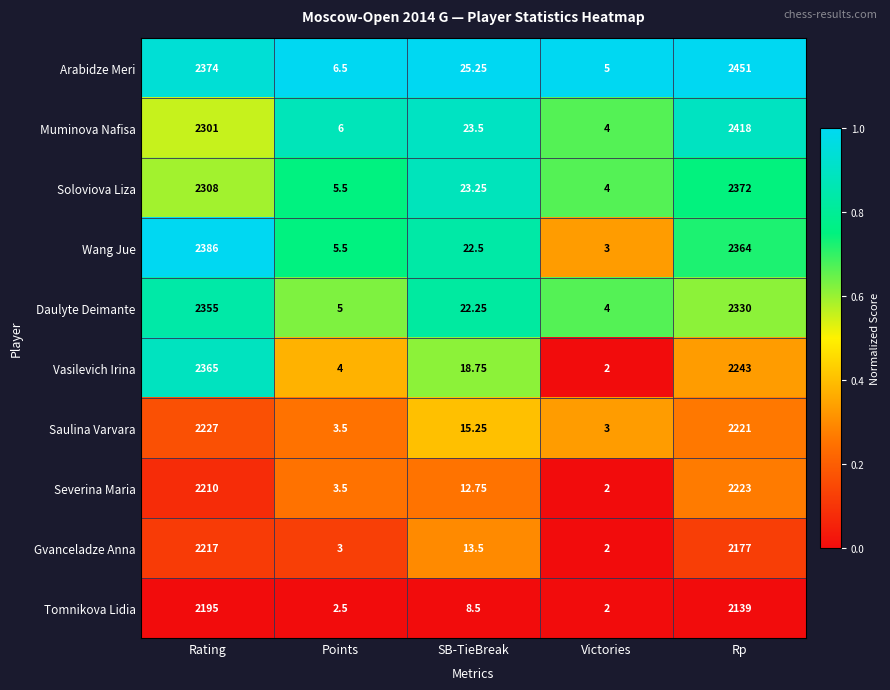

At which label does Tomnikova Lidia first exceed 8?

Rating